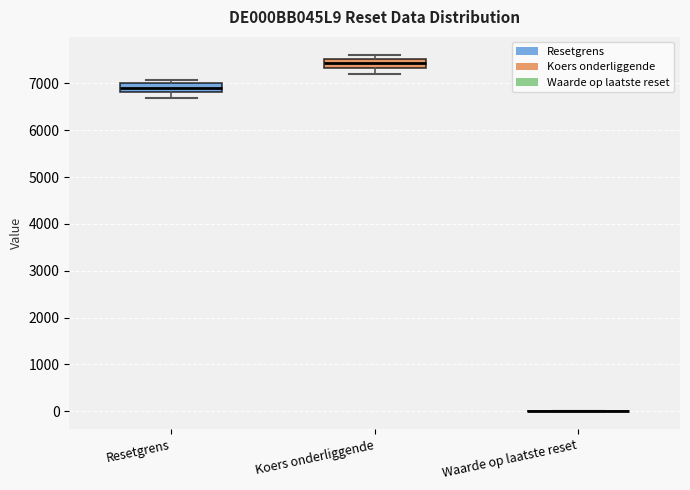

Reading left to right, transcribe this box plot: for each box, give where its median line is, the range the box spans, and where its two whiskers end, as read against the y-axis. The values are not printed on the chart, so give them approximately, as read against the axis.

Resetgrens: median 6900, box 6800 to 7000, whiskers 6700 to 7100
Koers onderliggende: median 7400, box 7300 to 7500, whiskers 7200 to 7600
Waarde op laatste reset: box collapsed to a line at 0, whiskers 0 to 0